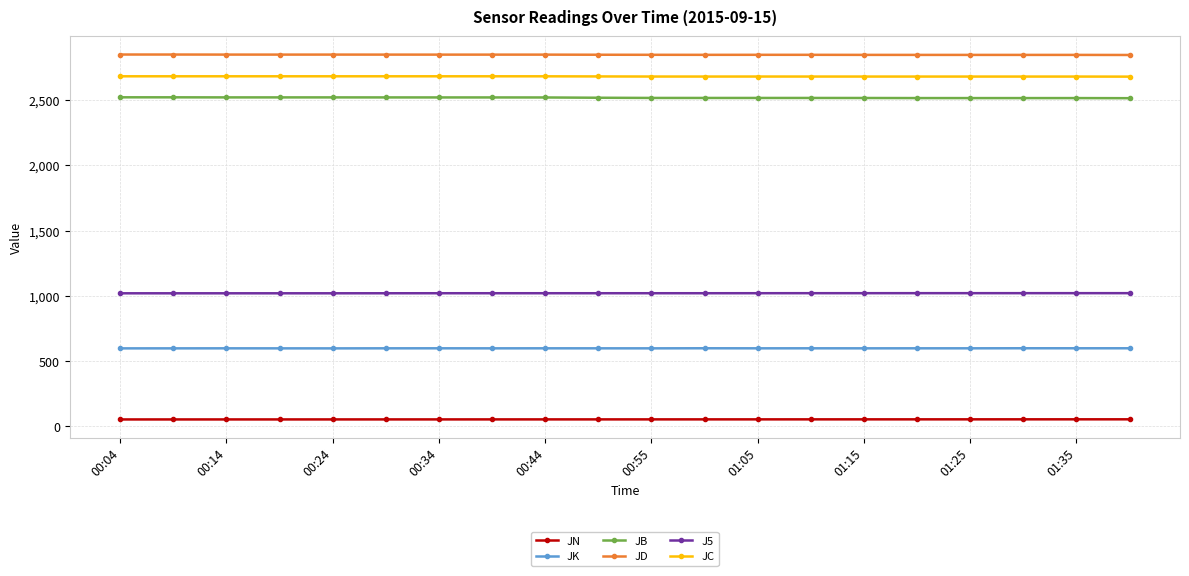

At how many categories does at least one series exceed 454?

20